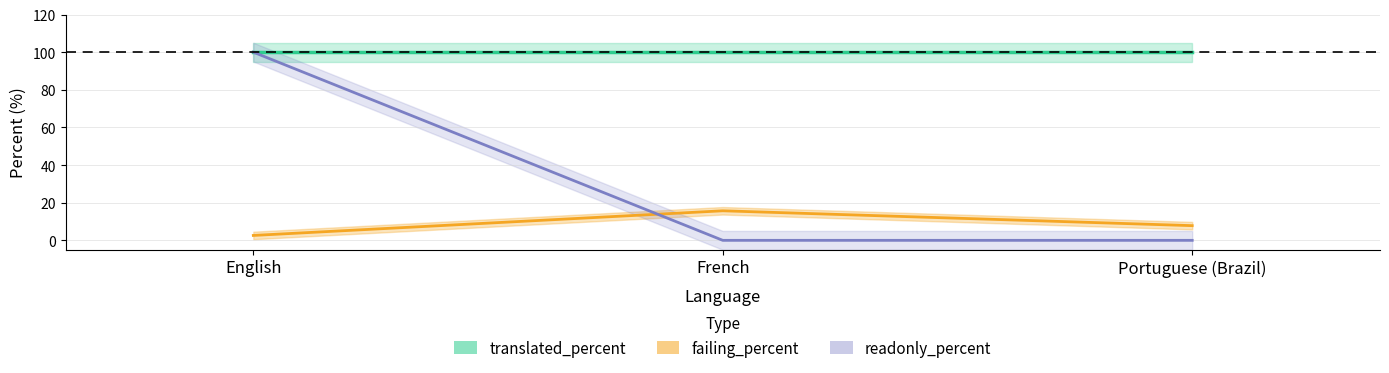

Reading left to right, transcribe all the data shown in this chart.

translated_percent: 100.0	100.0	100.0
failing_percent: 2.6	15.7	7.8
readonly_percent: 100.0	0.0	0.0